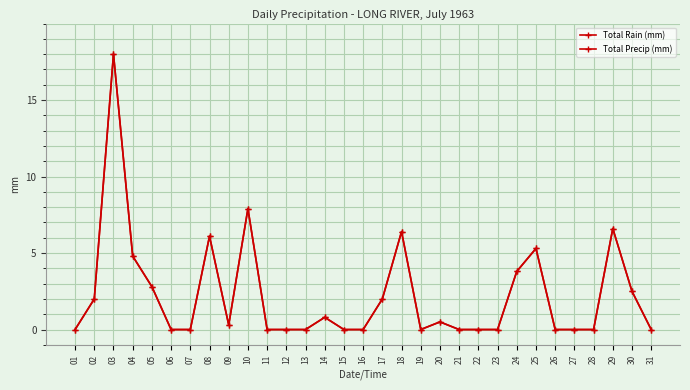

What is the sum of all Total Rain (mm) values?

69.8